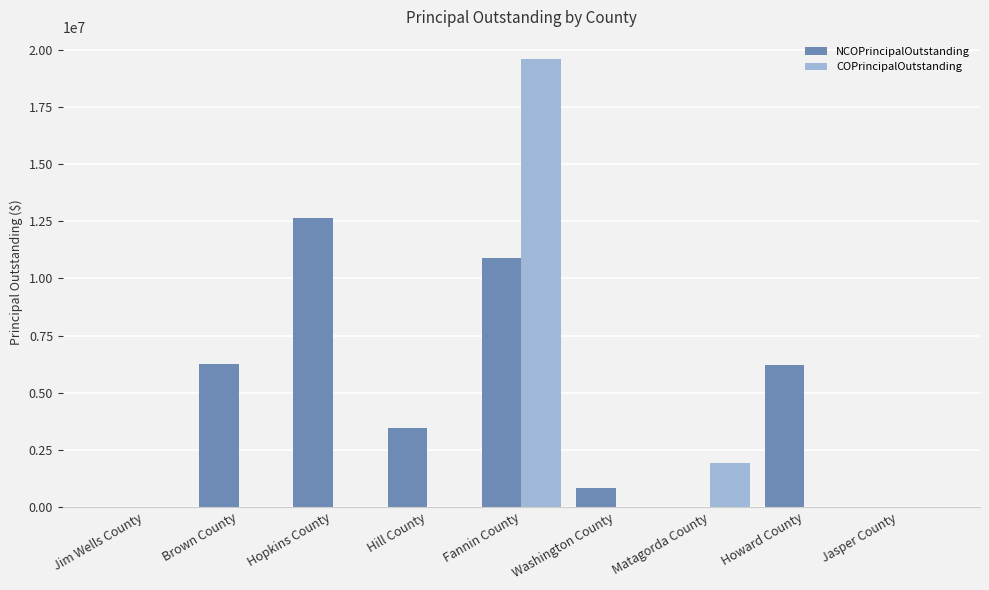

Is it true that NCOPrincipalOutstanding equals 7938292 at Jim Wells County?

False